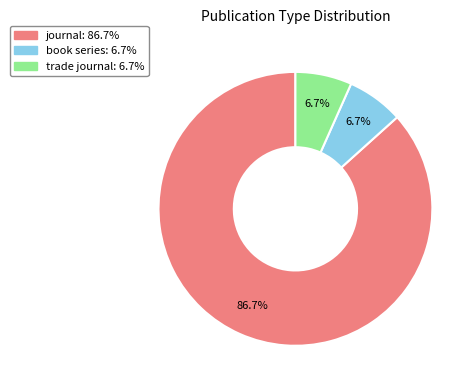

To the nearest percent, what is the combined percentage of trade journal and journal?

93%